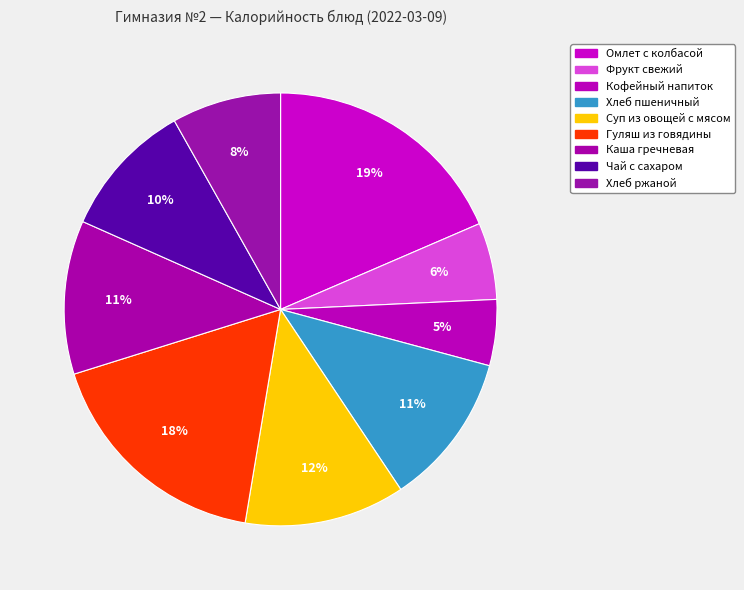

How many slices are in this pie chart?

9